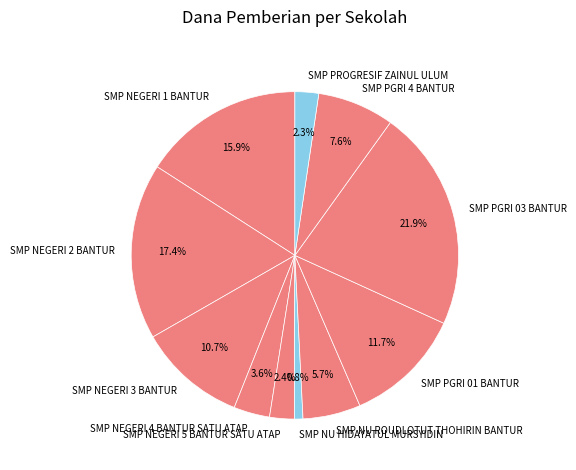

To the nearest percent, what percentage of the pie is SMP PGRI 01 BANTUR?

12%